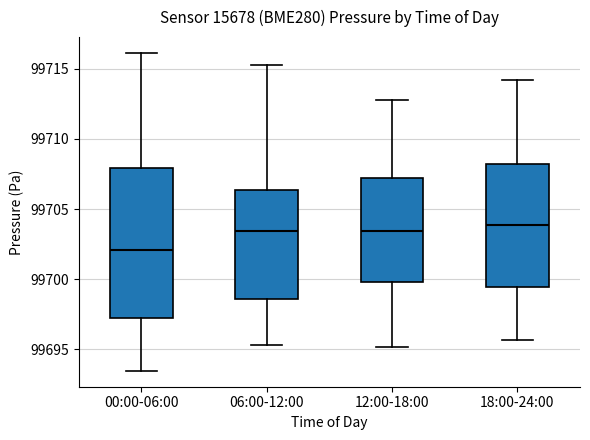

Where is the lower edge of the box for 00:00-06:00 on the y-axis? The values are not printed on the chart, so give them approximately, as read against the axis.

99697.0